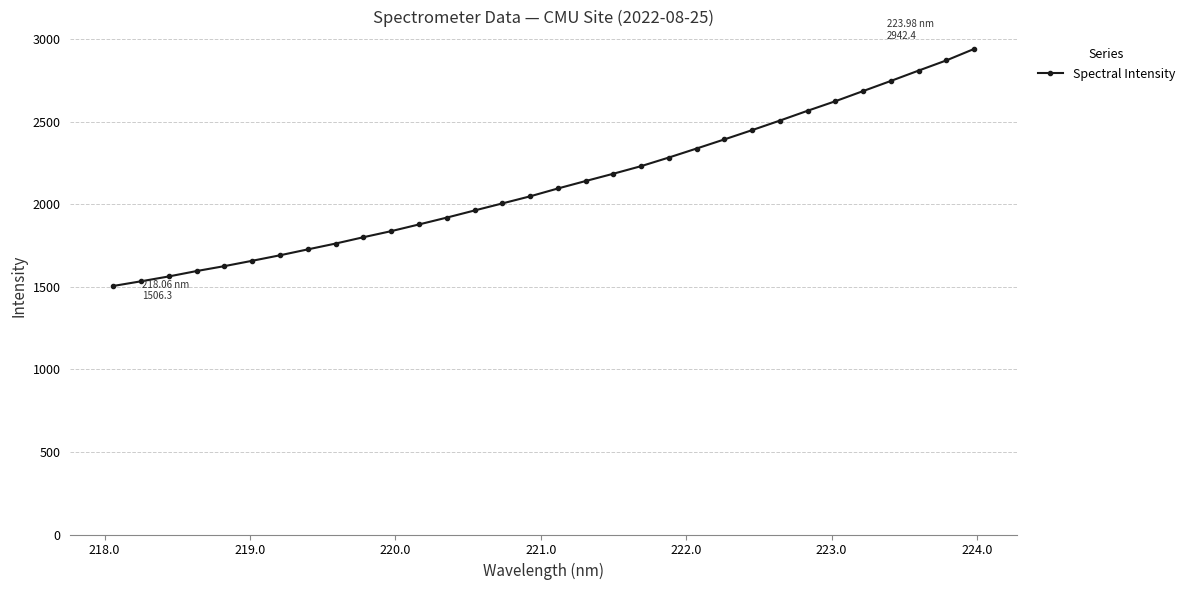

What is the difference between the maximum and minimum values?

1436.2